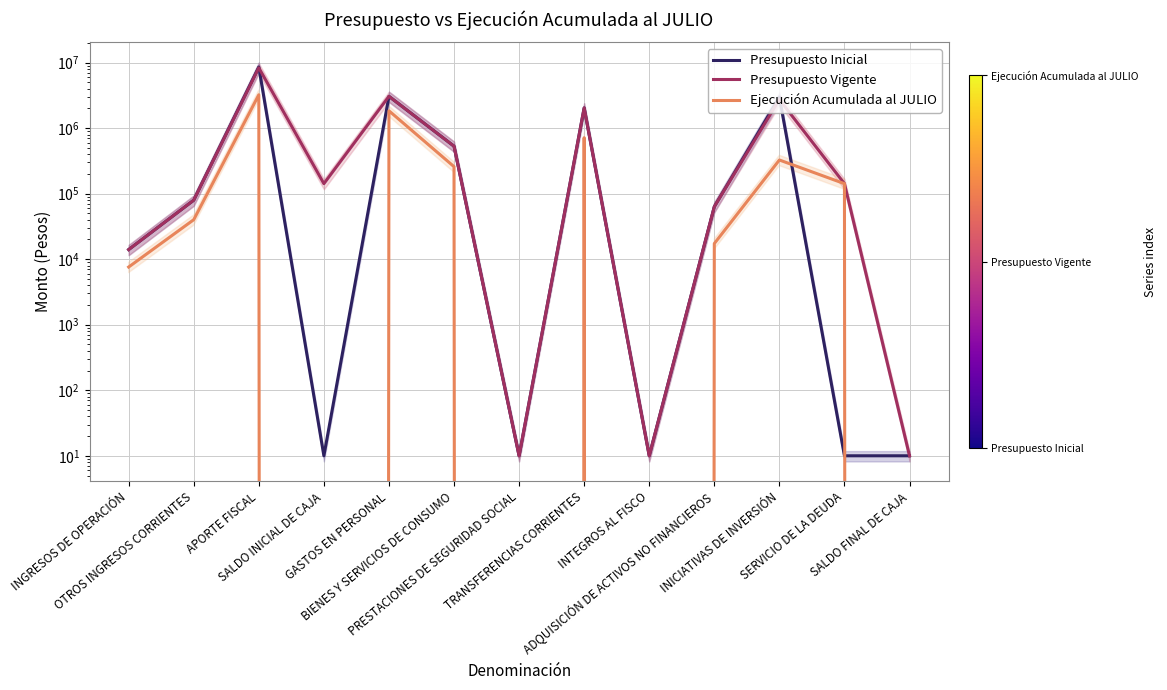

What is the sum of the Ejecución Acumulada al JULIO values at INICIATIVAS DE INVERSIÓN and SALDO INICIAL DE CAJA?

326743